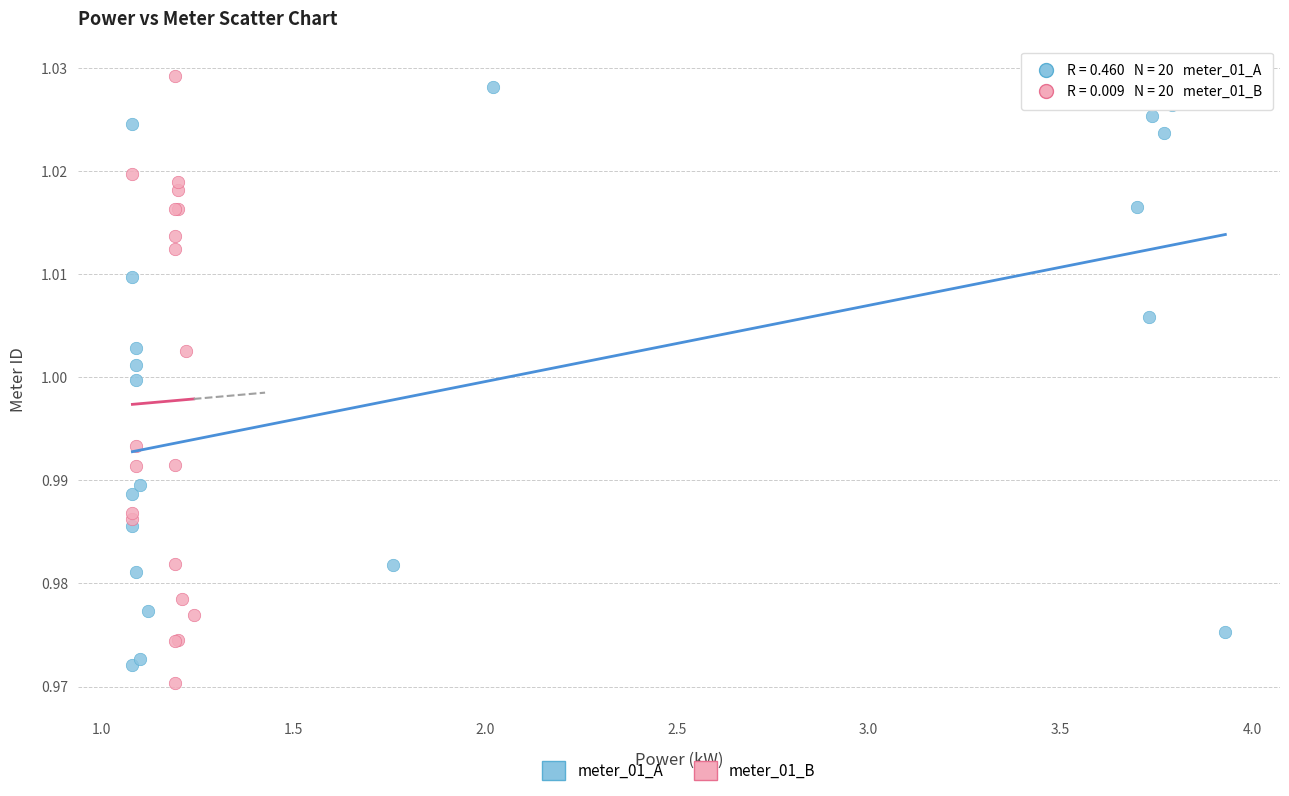

Which series reaches the minimum Y coordinate?

meter_01_B